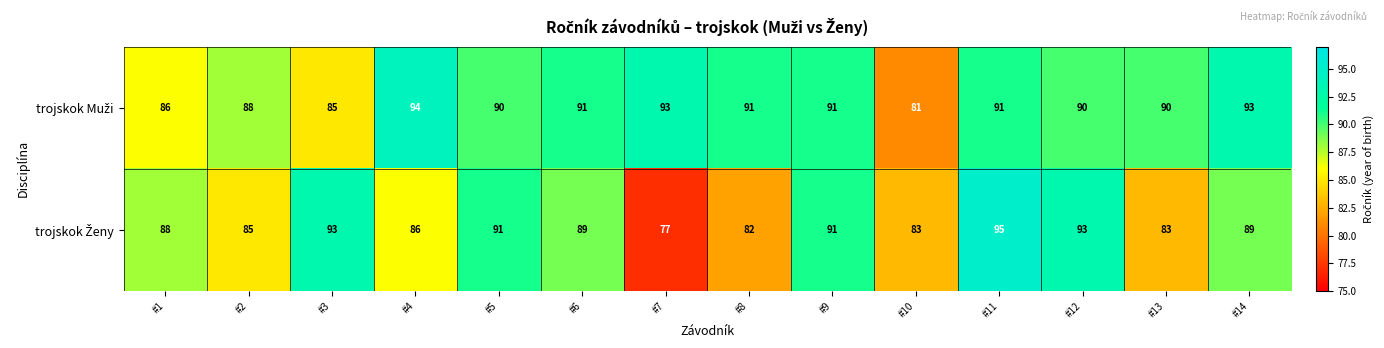

At how many categories does at least one series exceed 77?

14